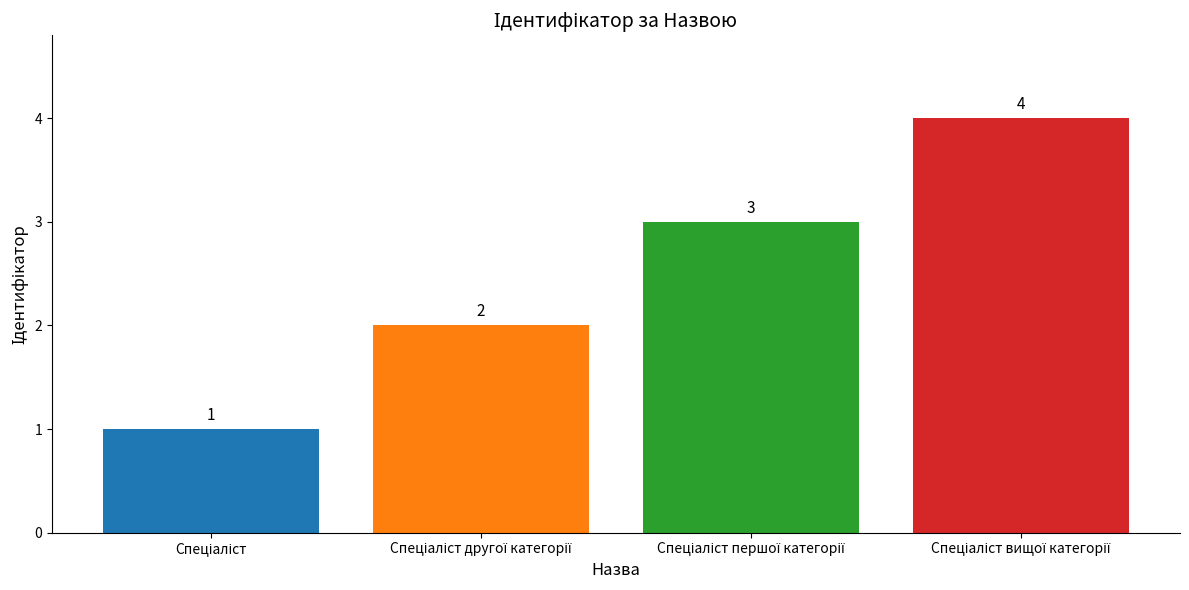

What is the greatest value displayed?

4